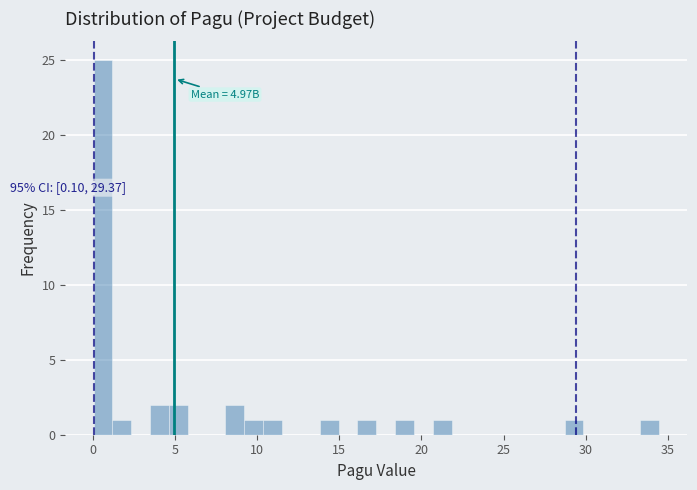

Around what value on the x-axis is the tallest bar? Give the approximate position of its centre, as read against the axis.

0.5